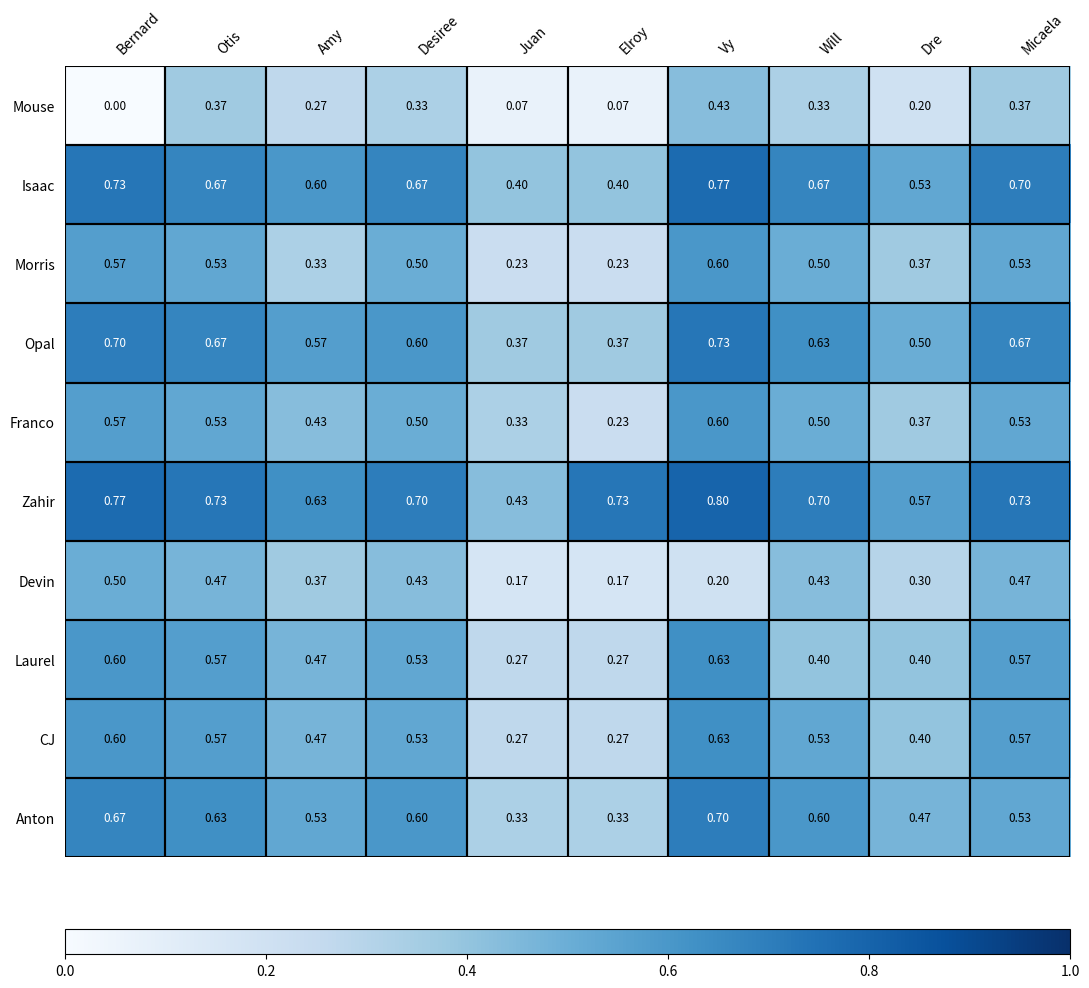

Which category has the highest value across all series?

Vy